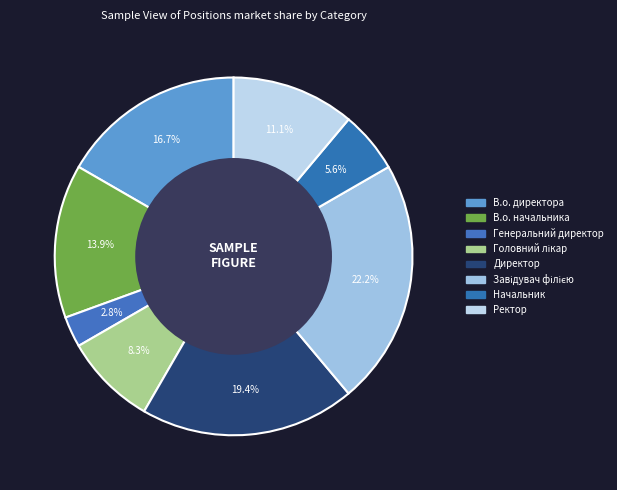

True or false: В.о. начальника accounts for 26% of the total.

False